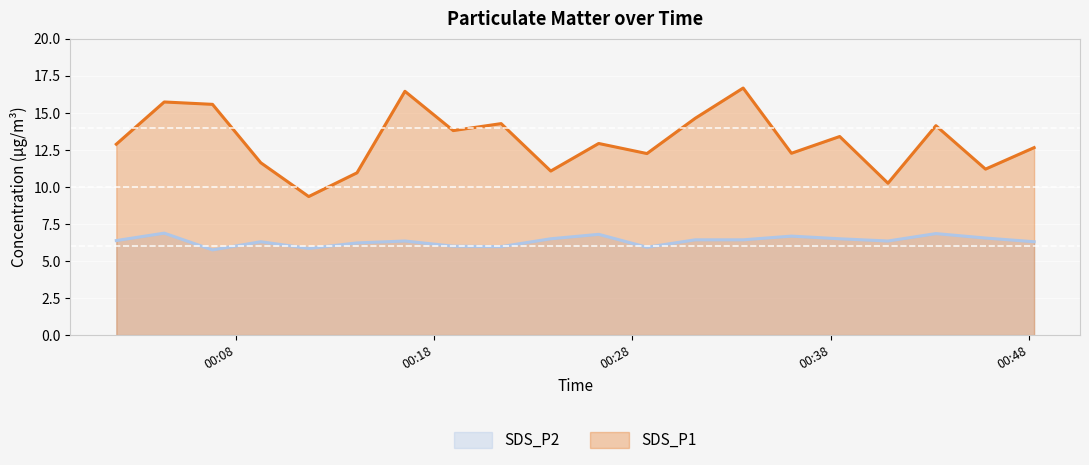

List the series in order of their overall mean, lowest first.

SDS_P2, SDS_P1